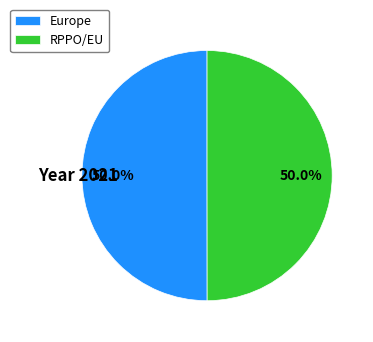

Do Europe and RPPO/EU together represent more than half of the pie?

Yes